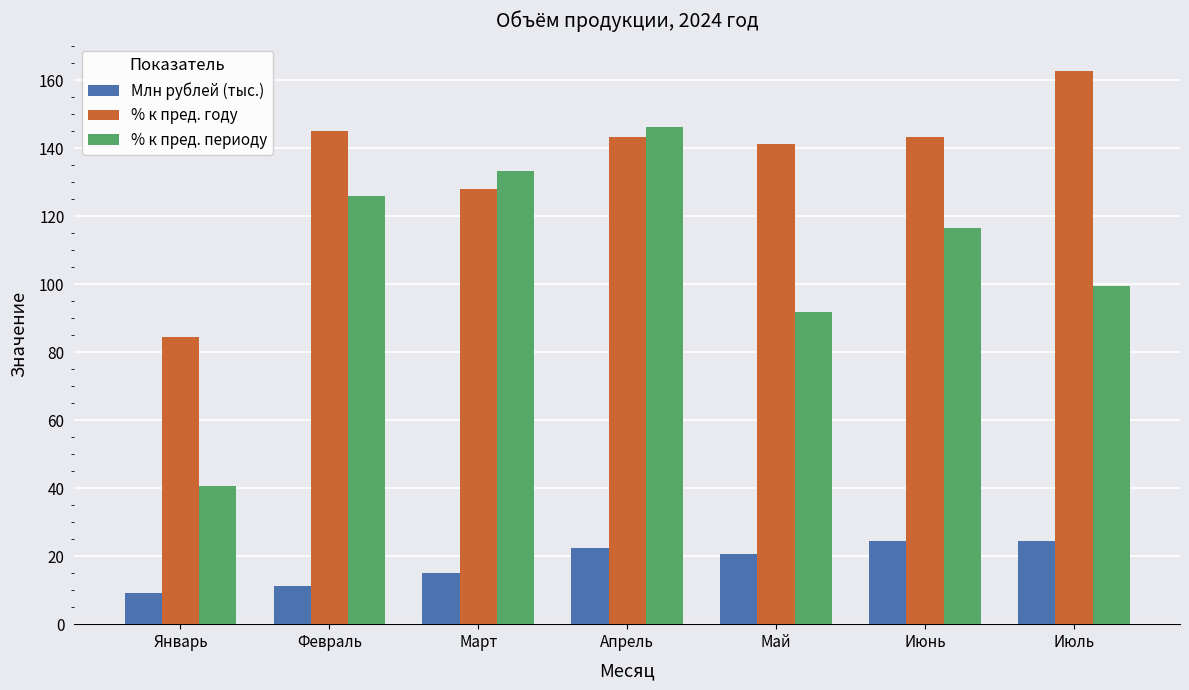

What is the difference between the % к пред. периоду values at Июль and Февраль?

26.6